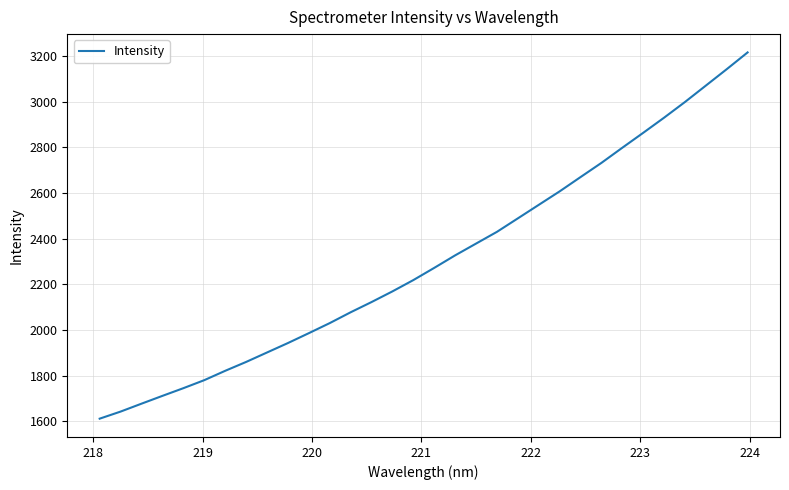

What is the difference between the maximum and minimum values?

1604.4